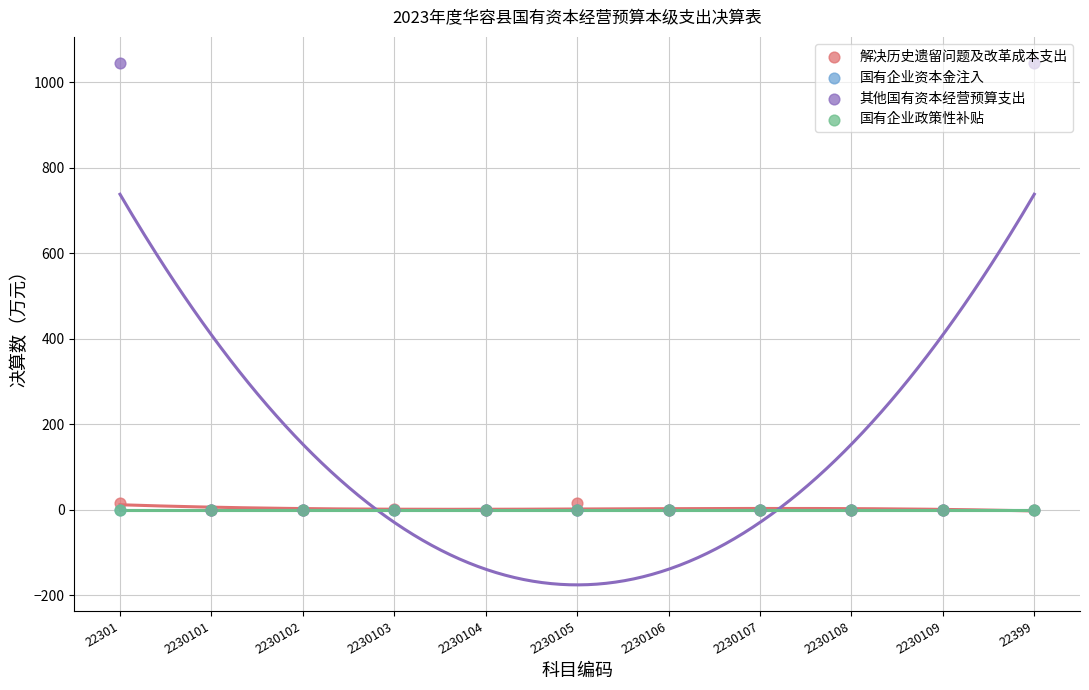

Which series has the widest spread of Y values?

其他国有资本经营预算支出